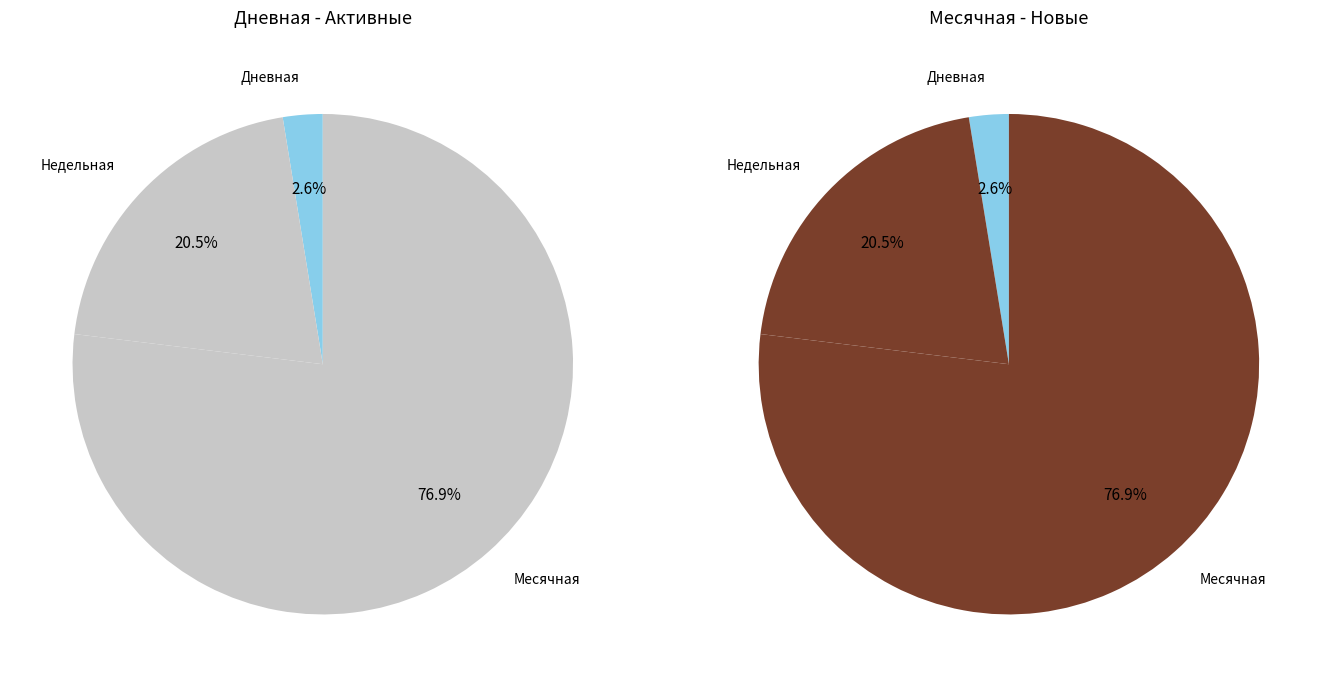

Which has a higher value, Недельная or 15?

Недельная